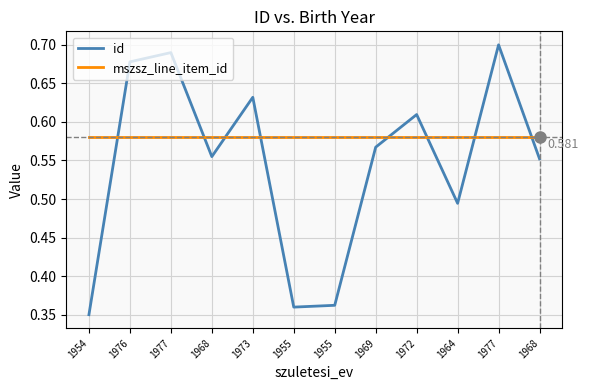

What is the label of the 12th point from the left?

1968